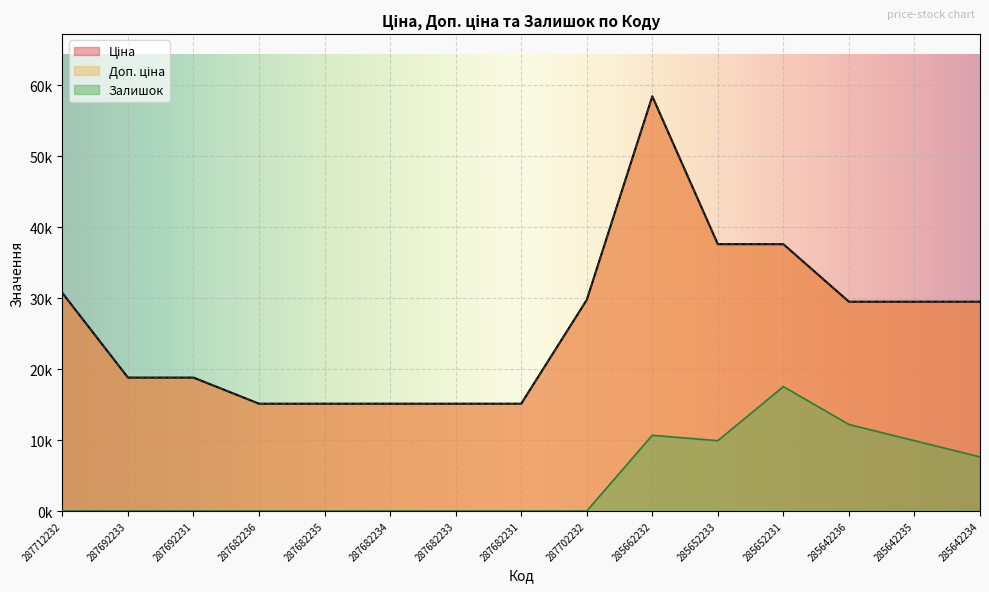

Rank the series at 287682235 from lowest to highest value.

Залишок, Ціна, Доп. ціна